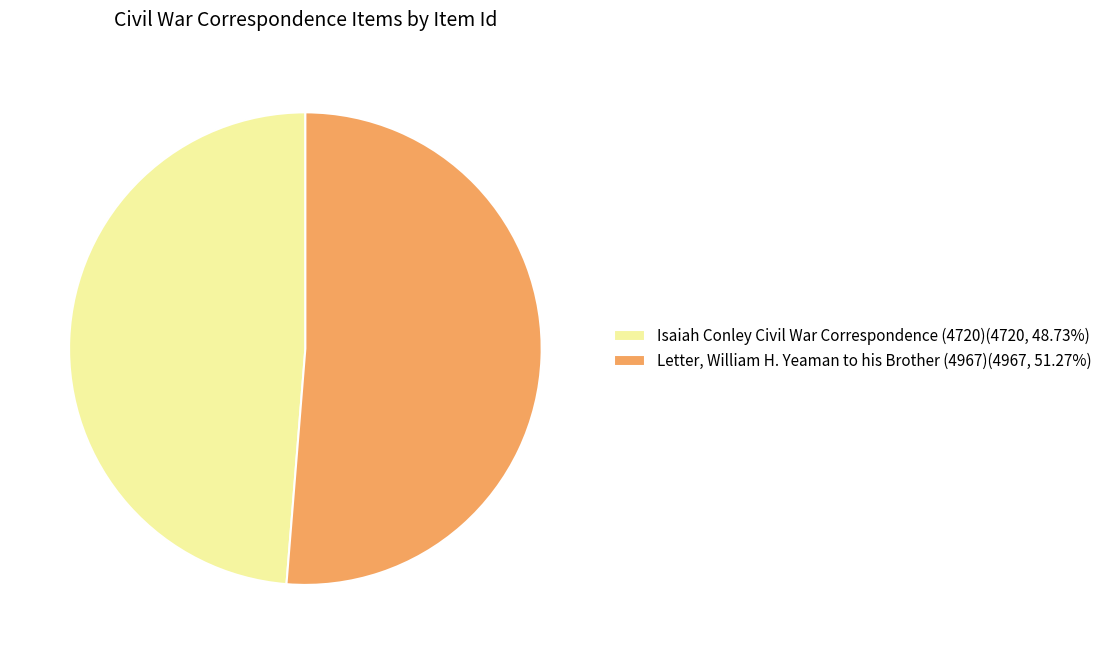

Do Letter, William H. Yeaman to his Brother (4967)(4967, 51.27%) and Isaiah Conley Civil War Correspondence (4720)(4720, 48.73%) together represent more than half of the pie?

Yes